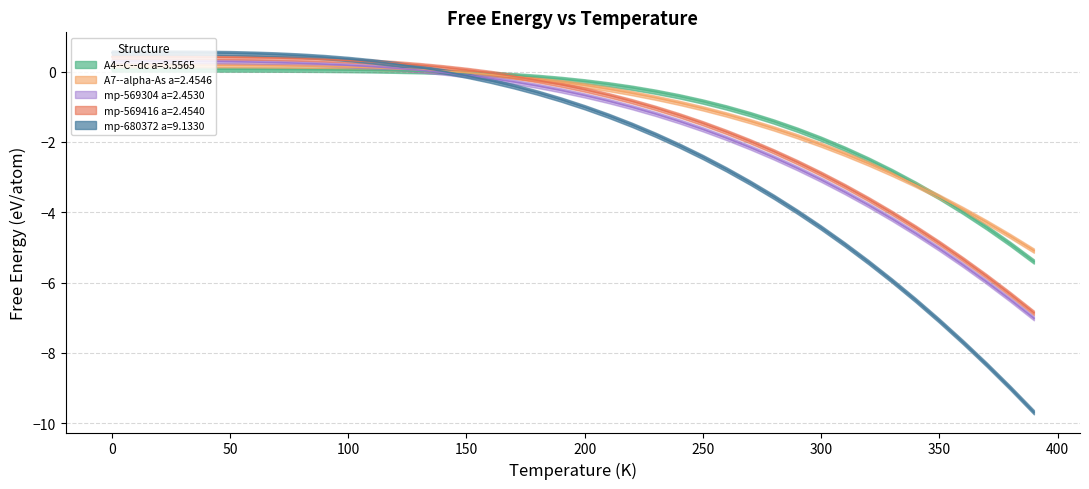

True or false: mp-680372 a=9.1330 has more than 1 interior local peaks.

False